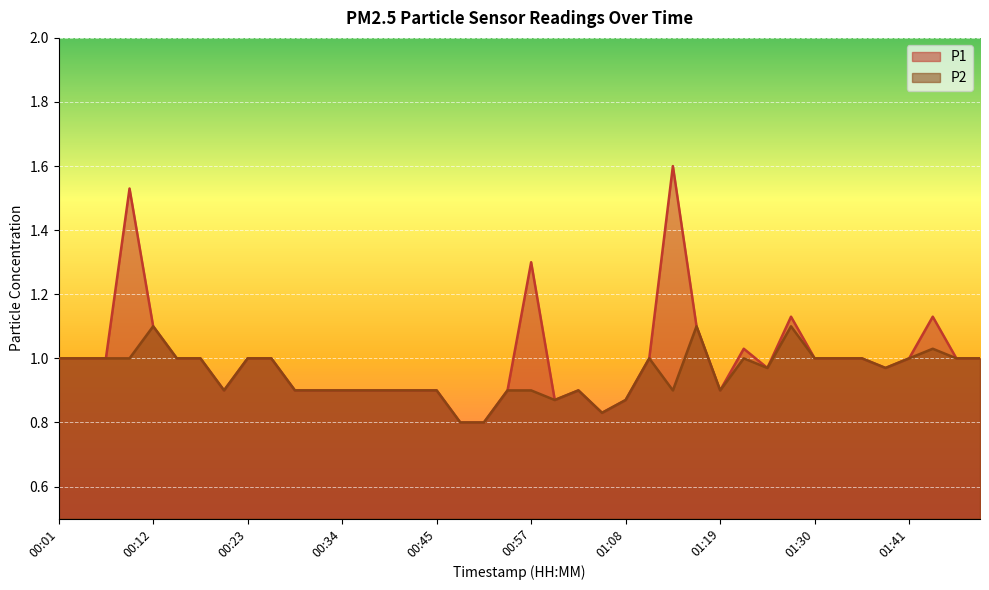

The P1 line series shows 0.9 at 10. True or false?

True